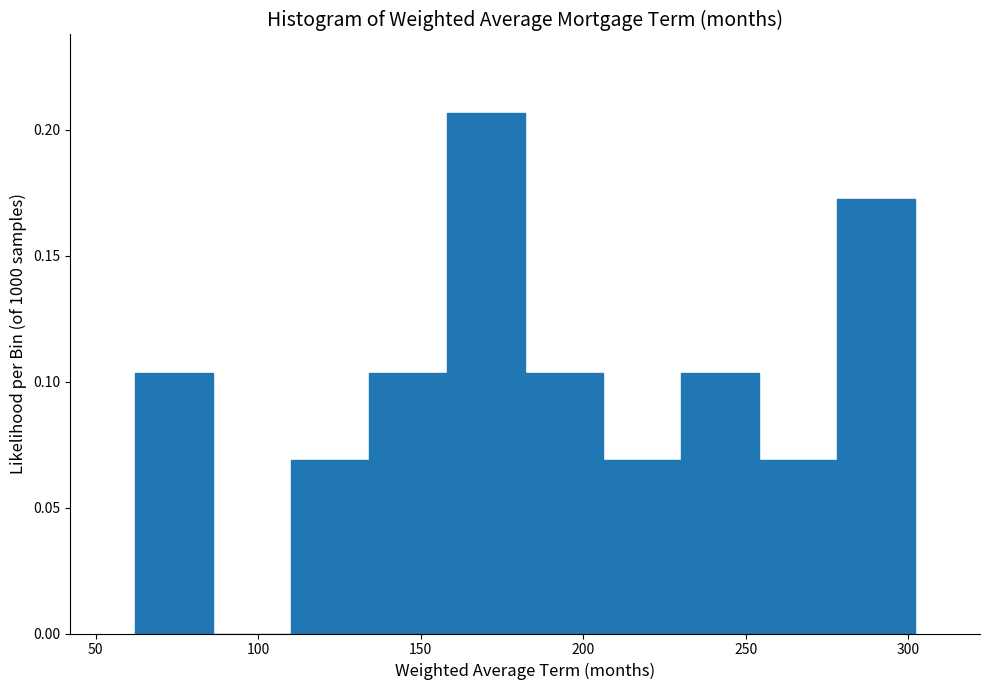

What is the height of the bar covering 110 to 134 on the x-axis? Neither the bar edges nor the heights are printed on the chart, so give them approximately, as read against the axes.

0.070